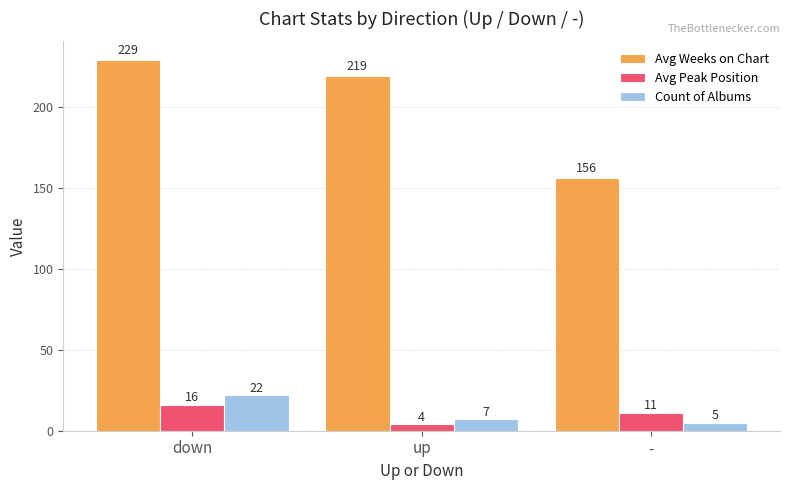

Which series changed the most between down and -?

Avg Weeks on Chart